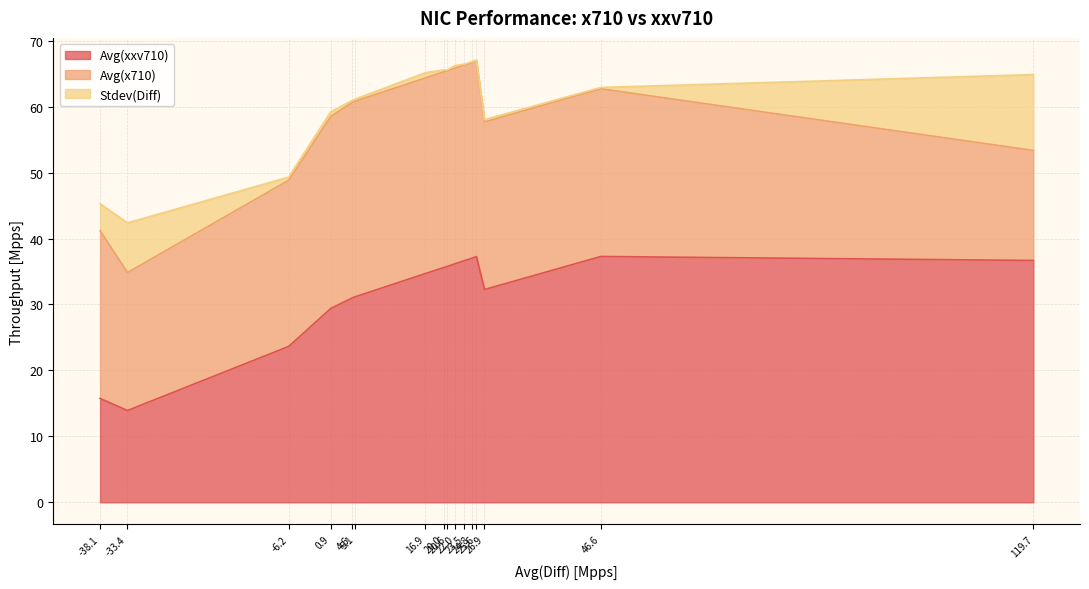

What is the maximum value for Avg(xxv710)?

37.3